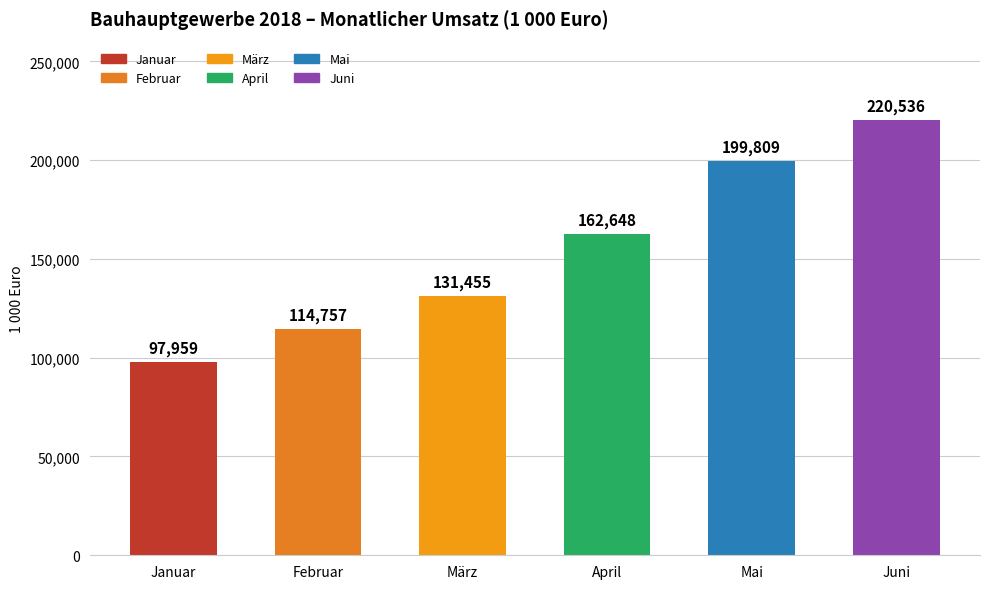

What is the sum of all values?

927163.9